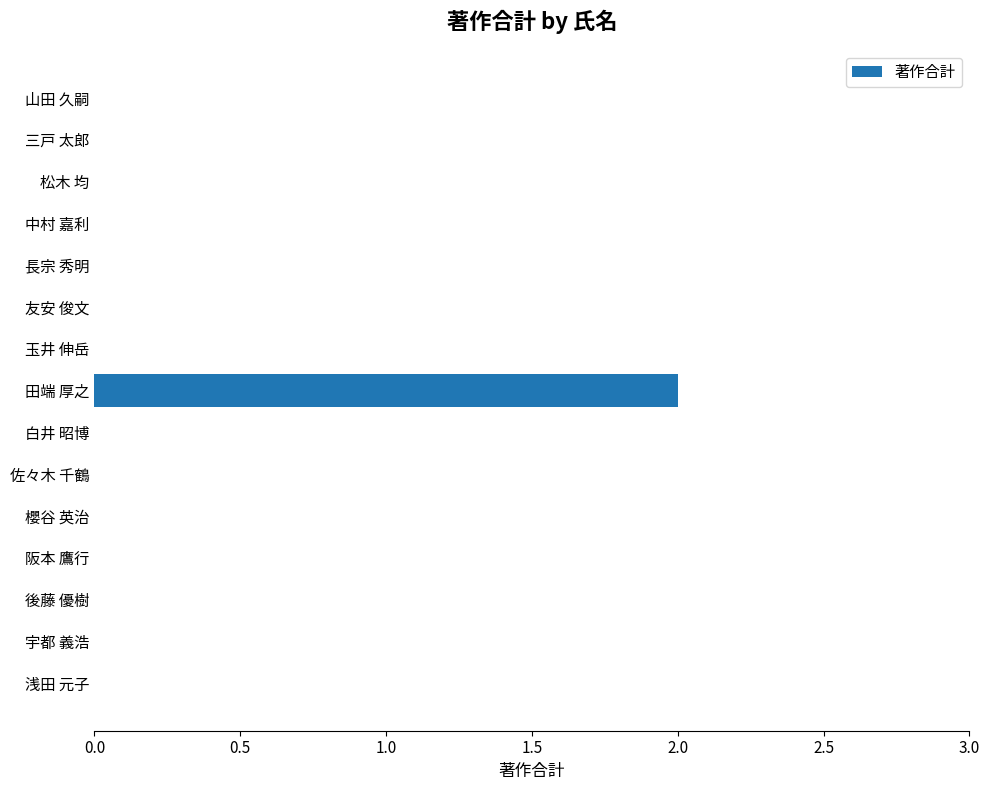

What is the maximum value shown in the chart?

2